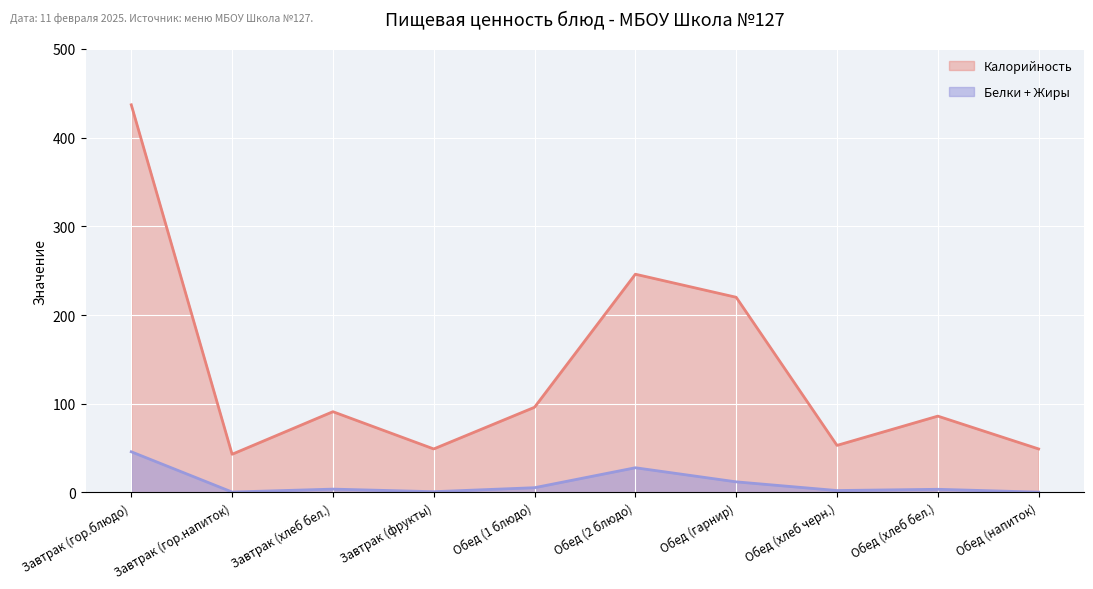

Reading right to left, extract all data points from this chart.

Калорийность: Обед (напиток)=49.0	Обед (хлеб бел.)=86.0	Обед (хлеб черн.)=53.0	Обед (гарнир)=220.0	Обед (2 блюдо)=246.0	Обед (1 блюдо)=96.0	Завтрак (фрукты)=49.0	Завтрак (хлеб бел.)=91.0	Завтрак (гор.напиток)=43.0	Завтрак (гор.блюдо)=437.0
Белки + Жиры: Обед (напиток)=0.3	Обед (хлеб бел.)=3.5	Обед (хлеб черн.)=2.1	Обед (гарнир)=11.9	Обед (2 блюдо)=27.8	Обед (1 блюдо)=5.3	Завтрак (фрукты)=0.8	Завтрак (хлеб бел.)=3.7	Завтрак (гор.напиток)=0.4	Завтрак (гор.блюдо)=45.8